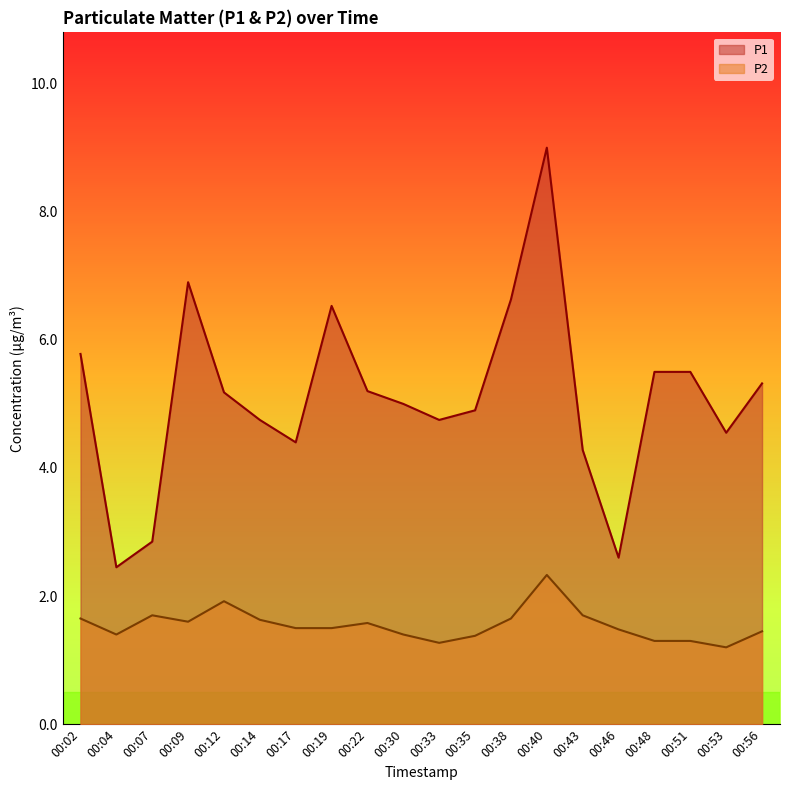

Reading right to left, transcribe all the data shown in this chart.

P1: 5.3	4.5	5.5	5.5	2.6	4.3	9.0	6.6	4.9	4.8	5.0	5.2	6.5	4.4	4.8	5.2	6.9	2.9	2.5	5.8
P2: 1.4	1.2	1.3	1.3	1.5	1.7	2.3	1.6	1.4	1.3	1.4	1.6	1.5	1.5	1.6	1.9	1.6	1.7	1.4	1.6